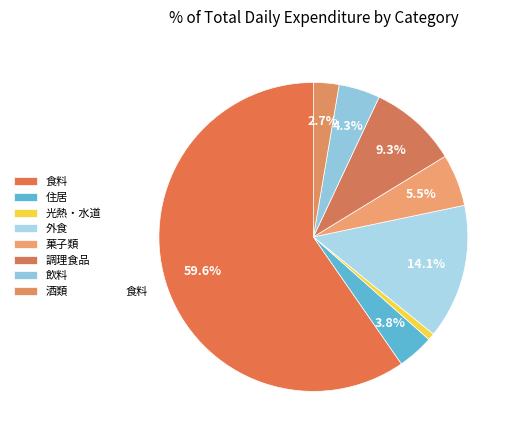

Which slice represents more than half of the pie?

食料